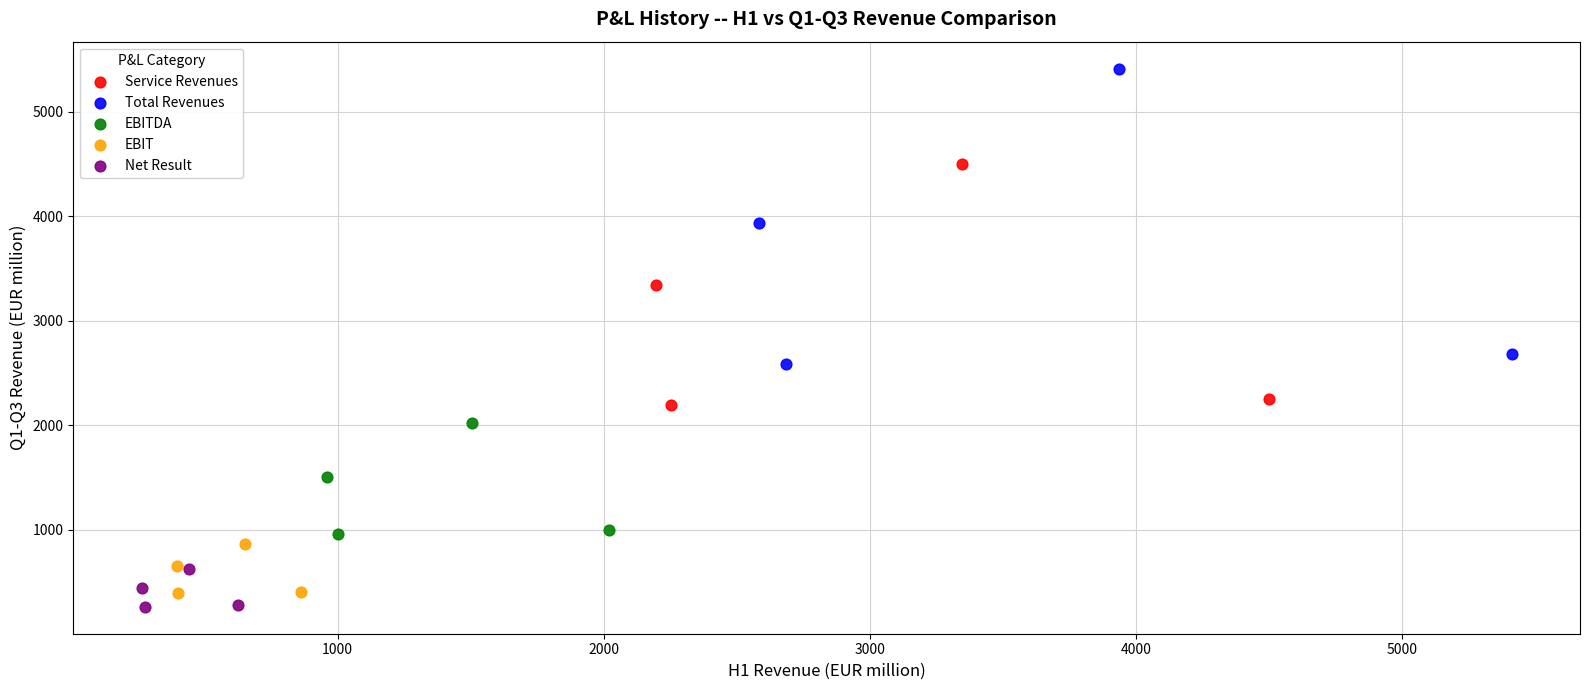

Which series contains the highest Y value?

Total Revenues